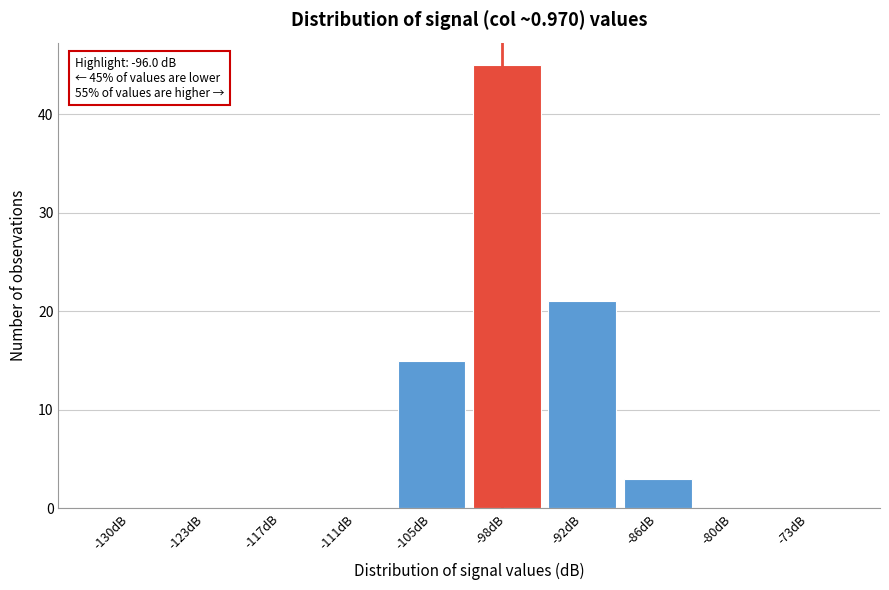

Reading right to left, list all the values displayed in this chart.

-73dB=0	-80dB=0	-86dB=3	-92dB=21	-98dB=45	-105dB=15	-111dB=0	-117dB=0	-123dB=0	-130dB=0